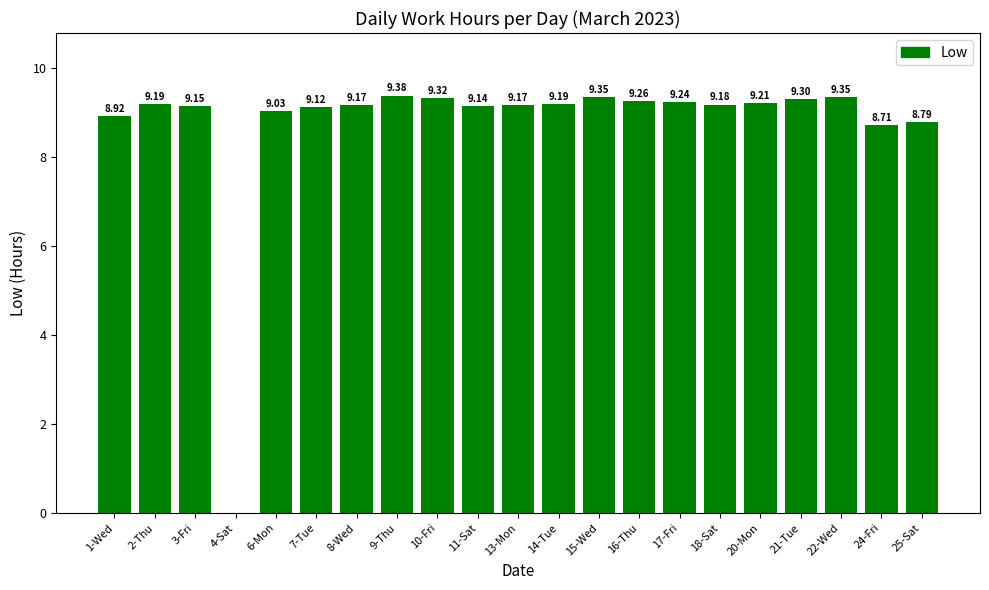

What is the approximate value at 7-Tue?

9.1